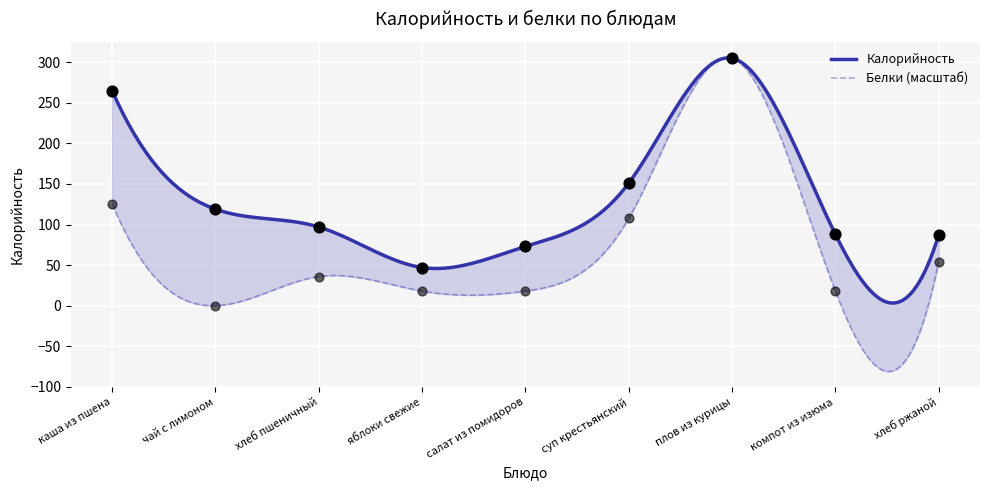

At how many categories does at least one series exceed 215?

2